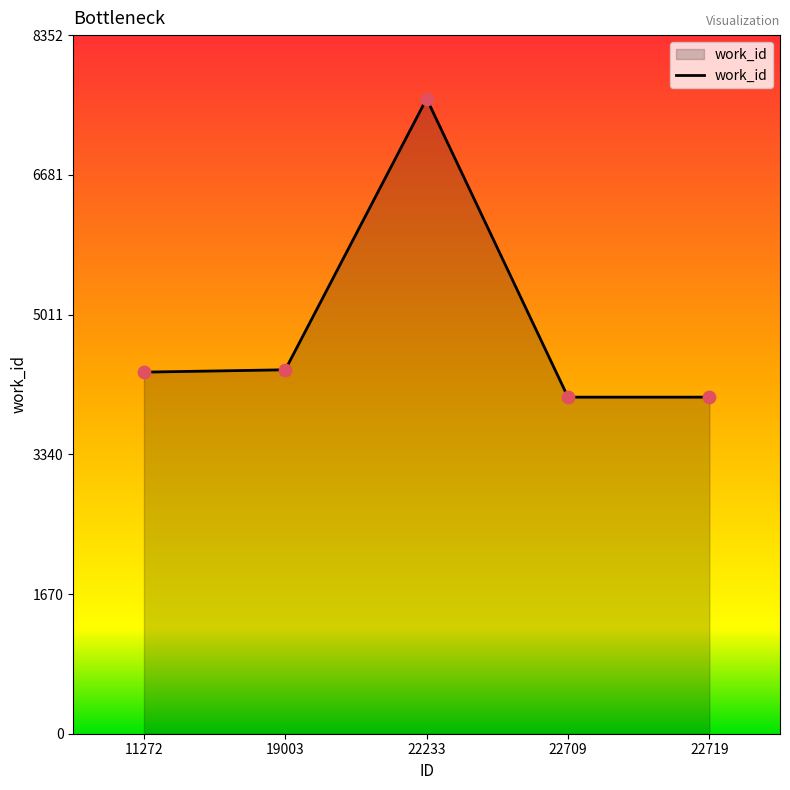

What is the change in value from 11272 to 22719?

-299